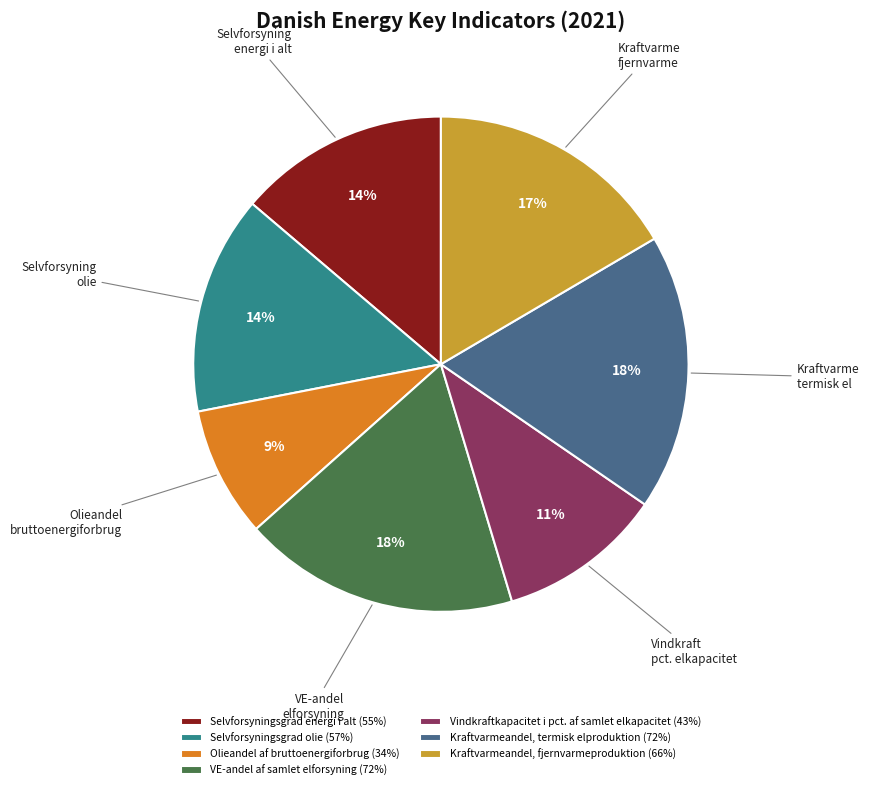

To the nearest percent, what is the average slice percentage?

14%